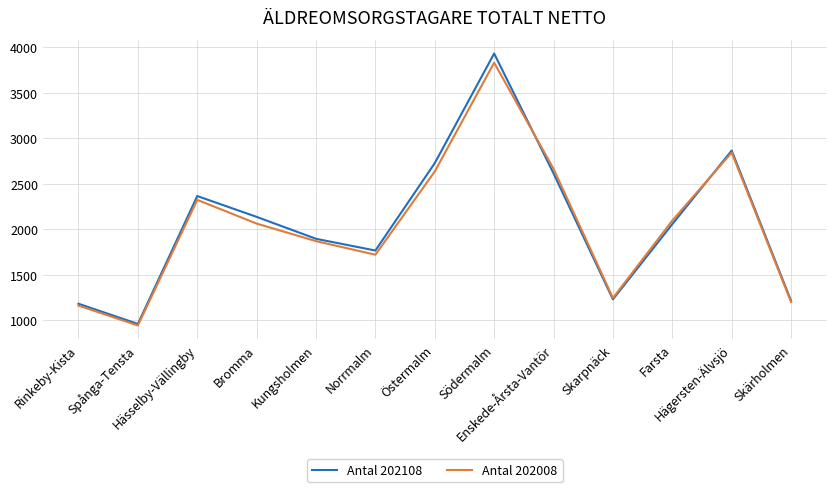

What is the lowest value of the Antal 202108 series?

960